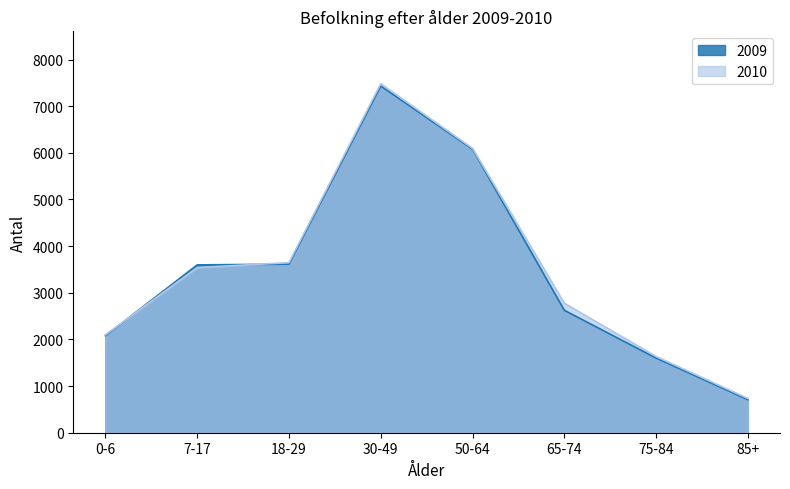

At which category is the sum across all series the highest?

30-49